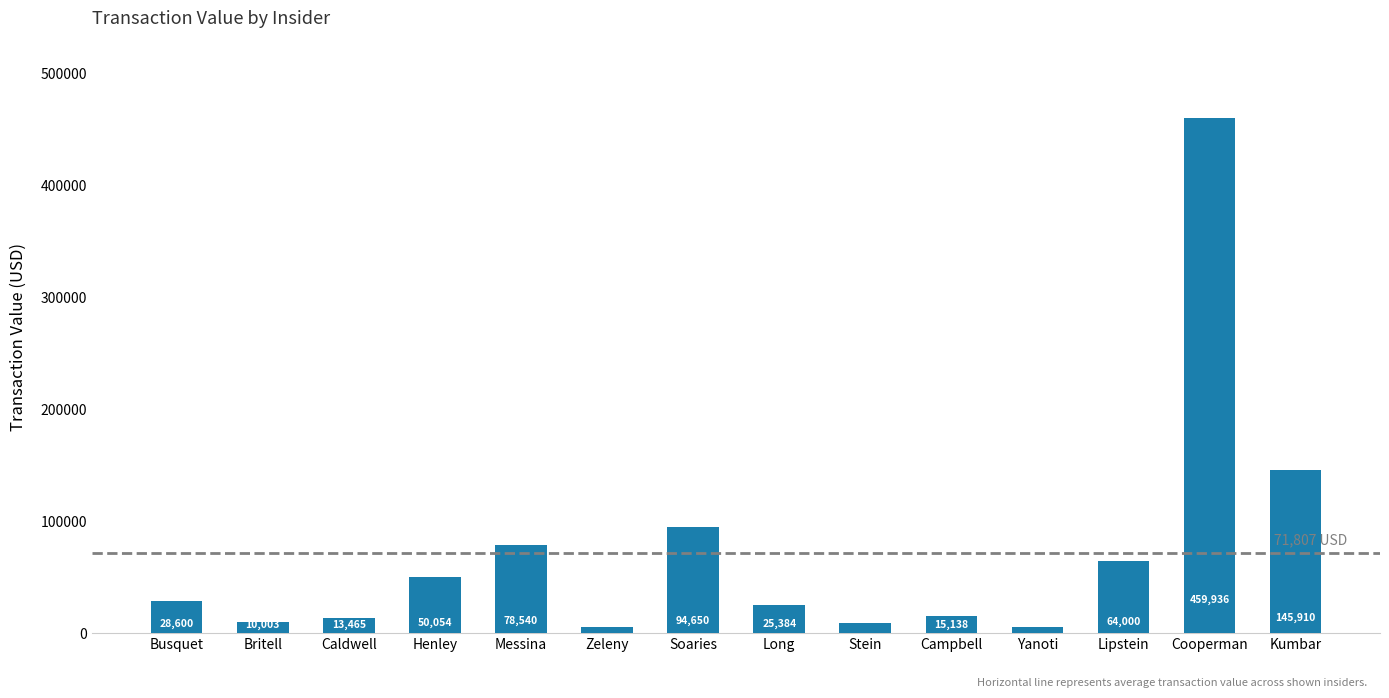

What position from the right is Messina?

10